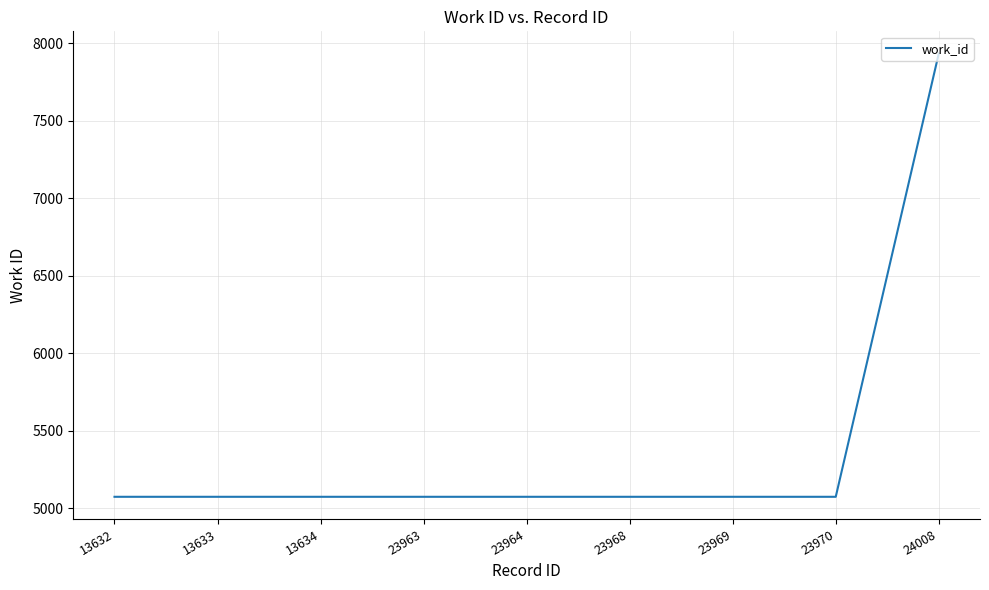

Reading left to right, list all the values displayed in this chart.

13632=5073	13633=5073	13634=5073	23963=5073	23964=5073	23968=5073	23969=5073	23970=5073	24008=7934